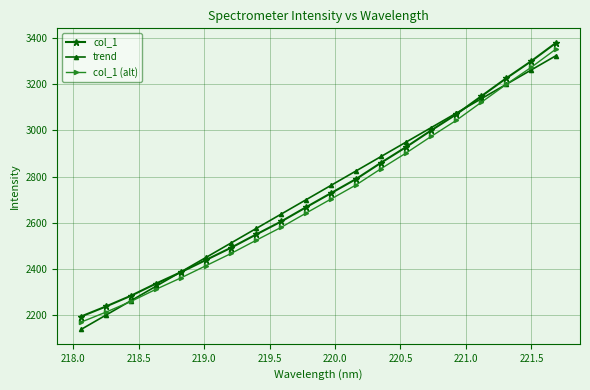

True or false: trend and col_1 cross at least once.

True